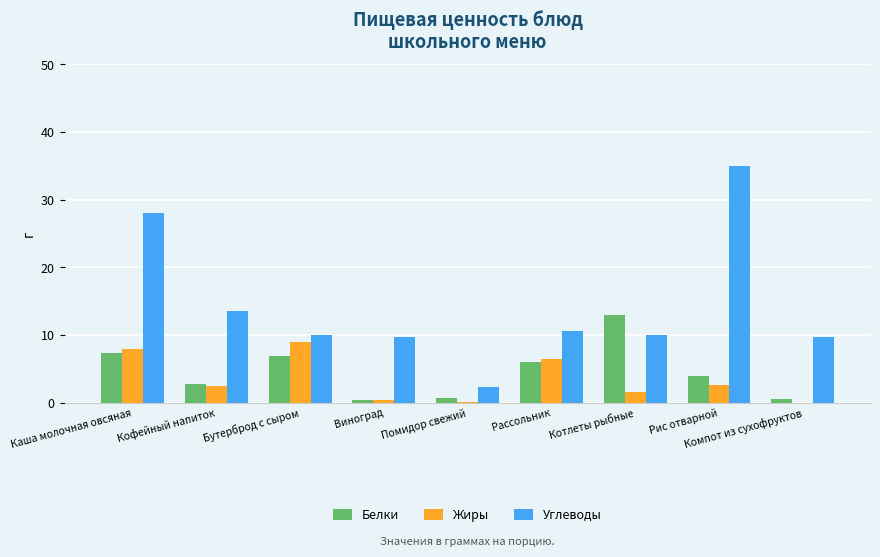

The Жиры series shows -5.1 at Компот из сухофруктов. True or false?

False